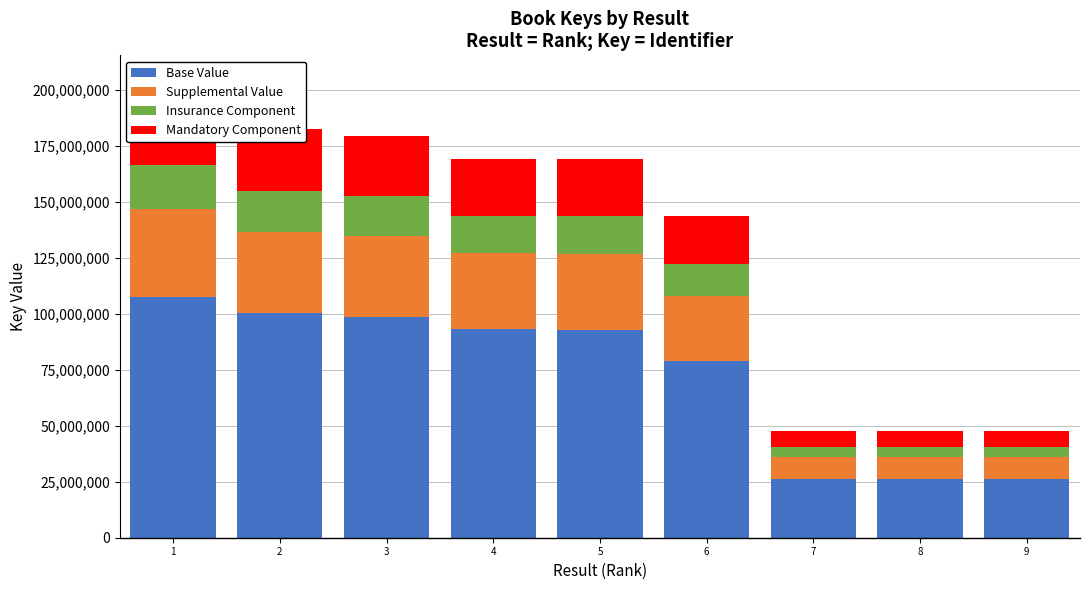

Rank the categories by Supplemental Value value from lowest to highest.

9, 8, 7, 6, 5, 4, 3, 2, 1